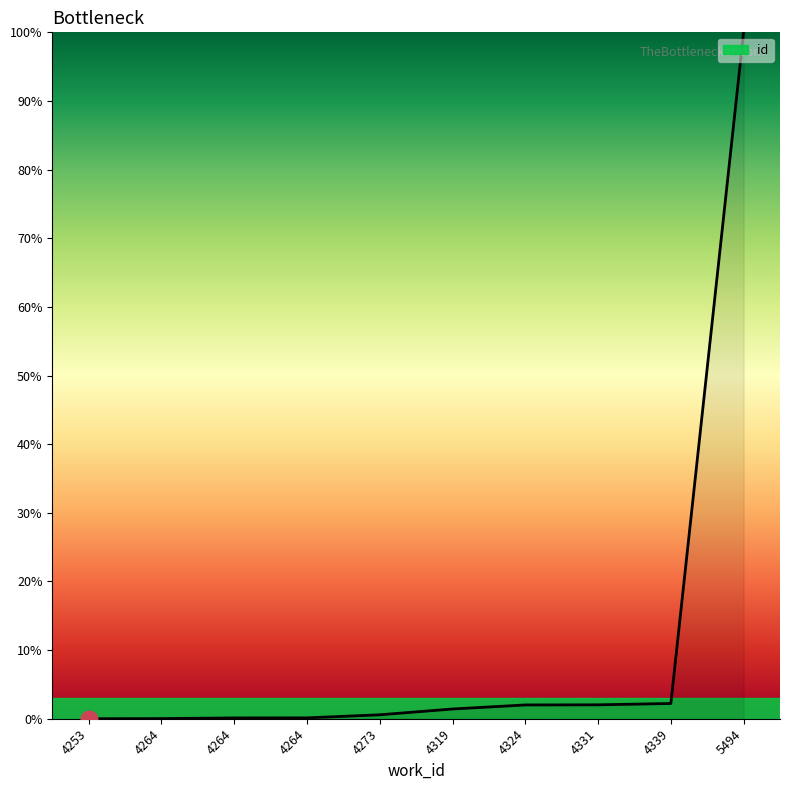

Does the chart display data point markers on the line(s)?

No